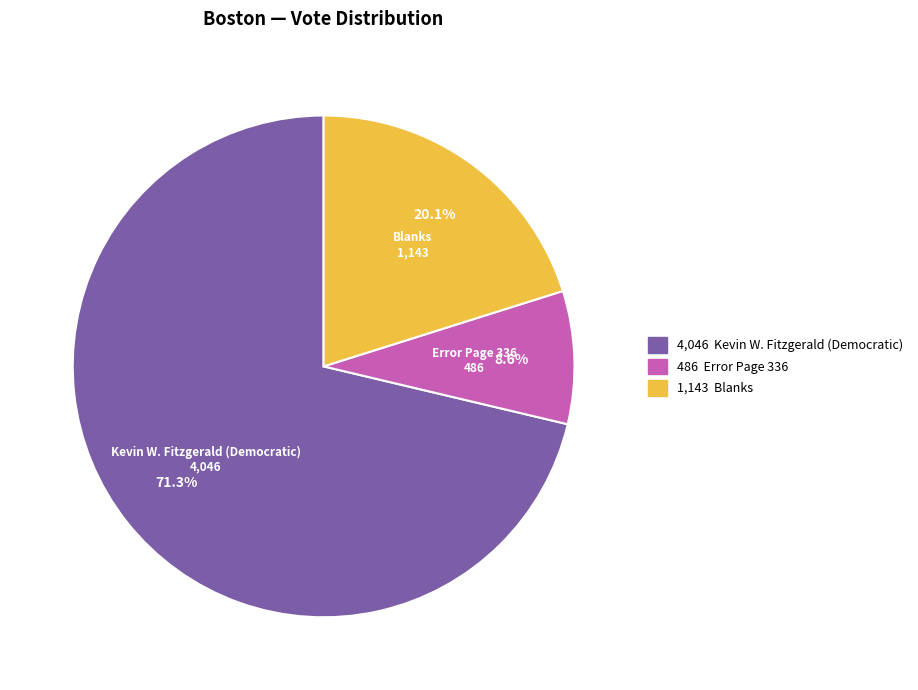

Between Error Page 336 and Blanks, which is larger?

Blanks